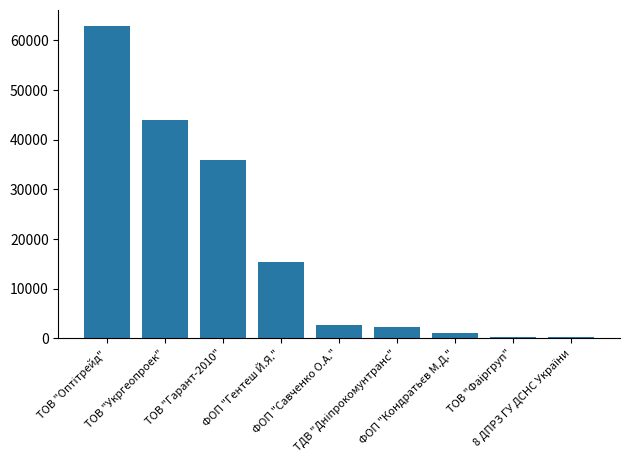

How many values are below 2615?

4